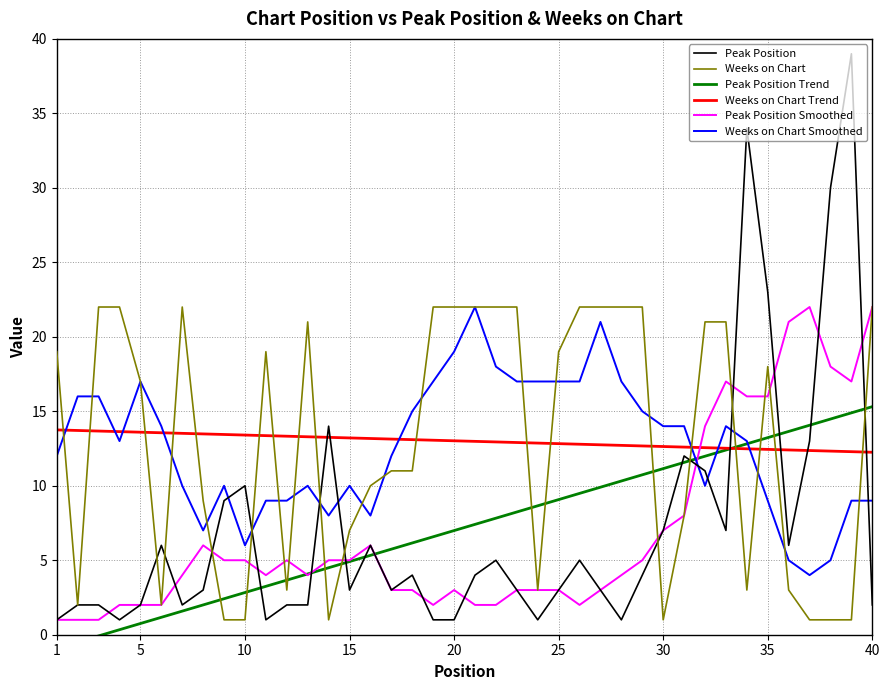

Is it true that Weeks on Chart Smoothed equals 19.0 at 20?

True